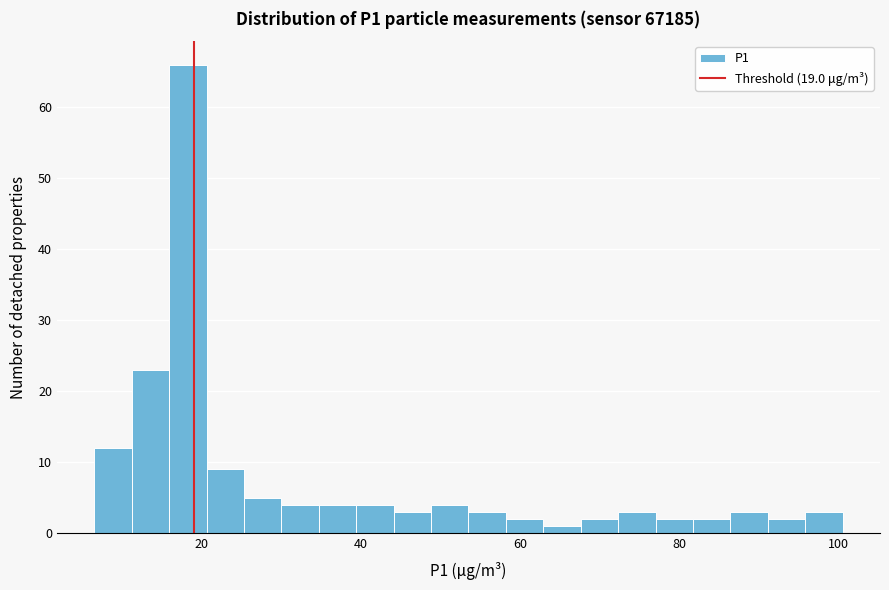

Around what value on the x-axis is the tallest bar? Give the approximate position of its centre, as read against the axis.

18